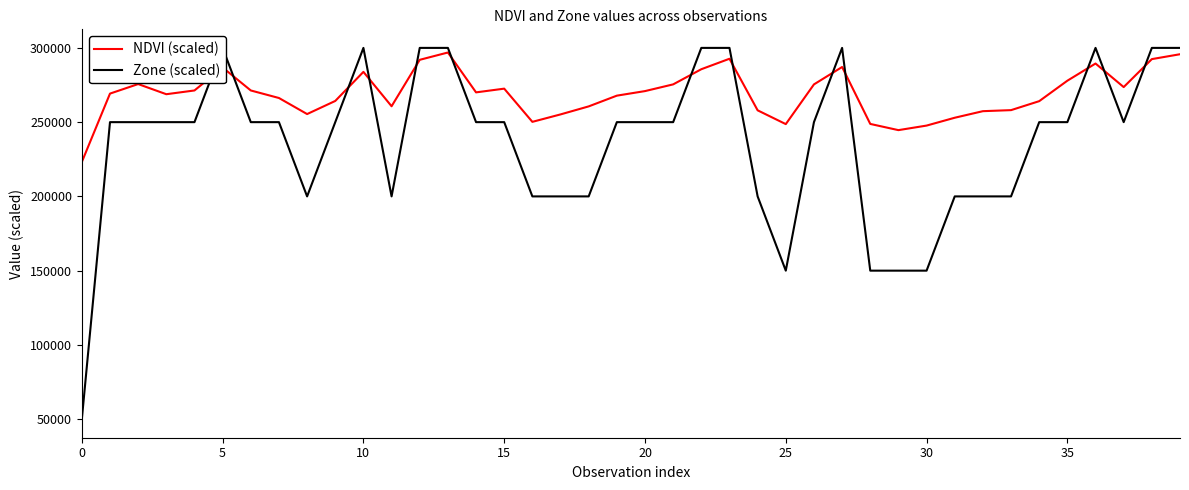

What is the lowest value of the NDVI (scaled) series?

223183.1